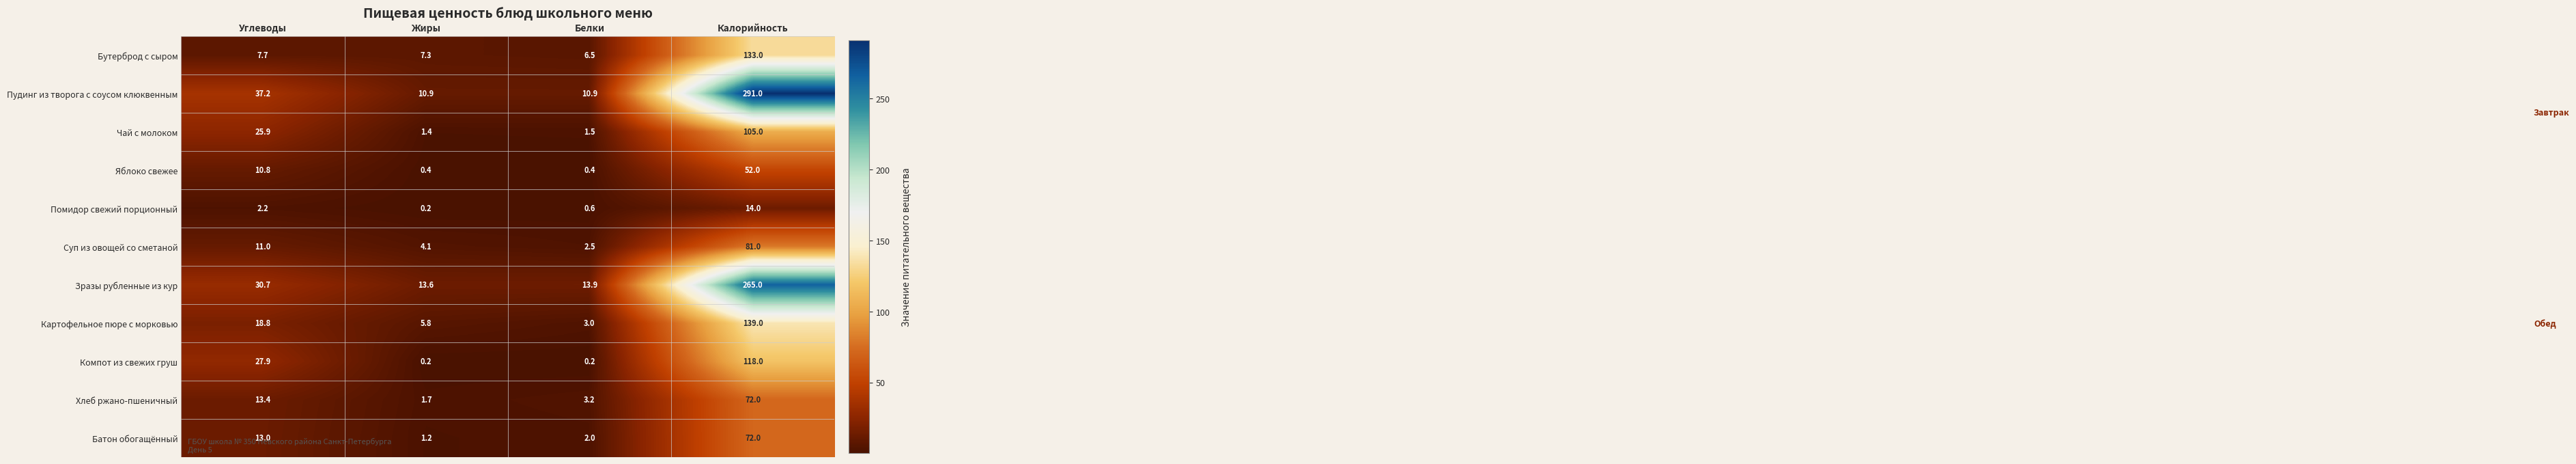

How many data points in Картофельное пюре с морковью are less than 18?

2